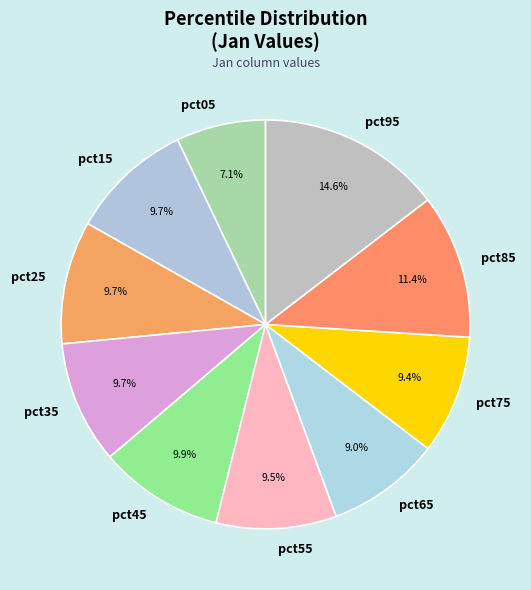

Does any single category account for the majority?

No